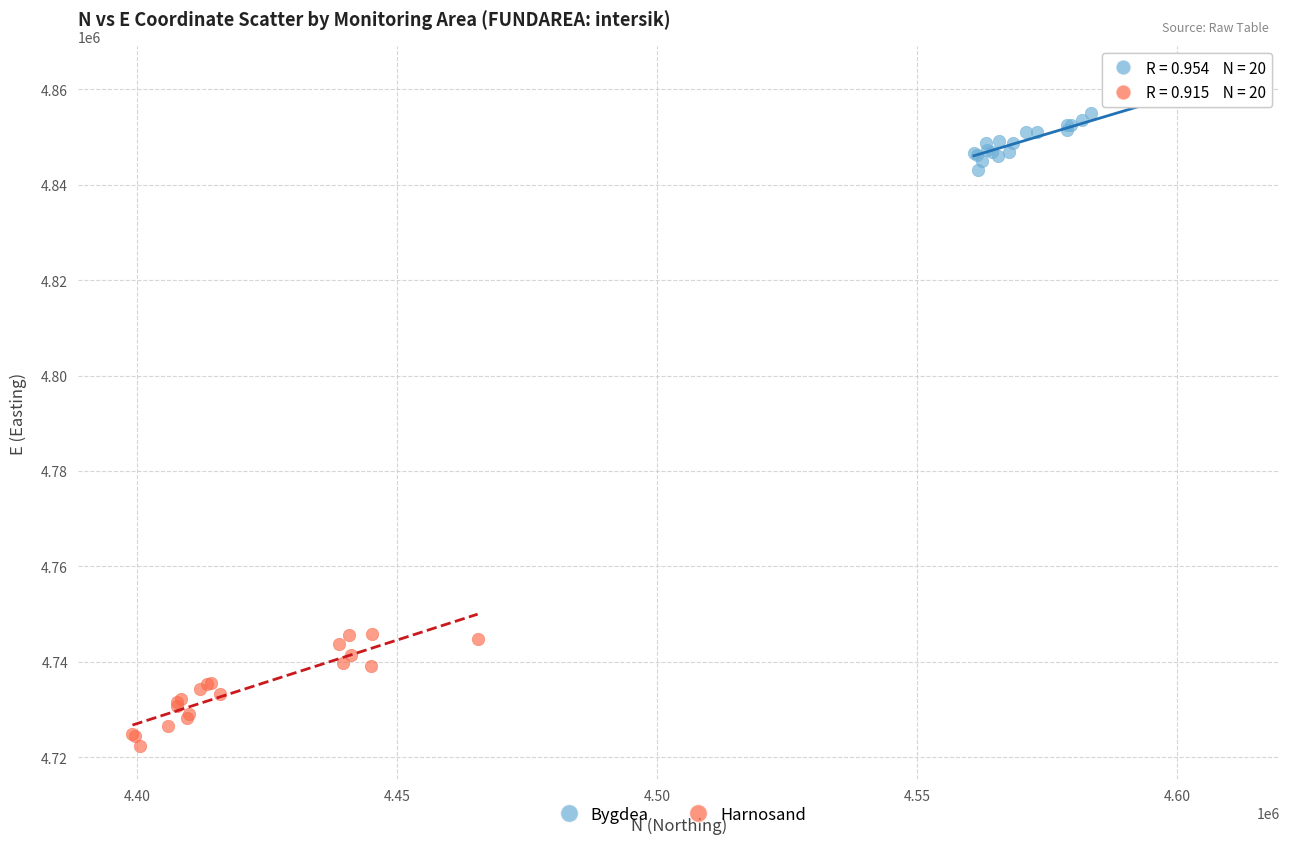

Which series reaches the maximum Y coordinate?

Bygdea